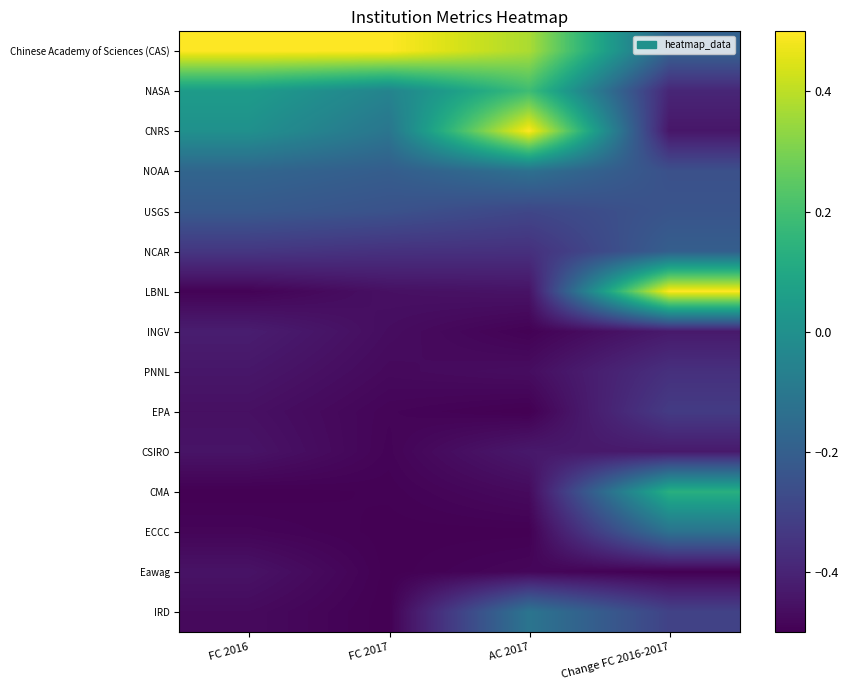

At which category is the sum across all series the highest?

Change FC 2016-2017